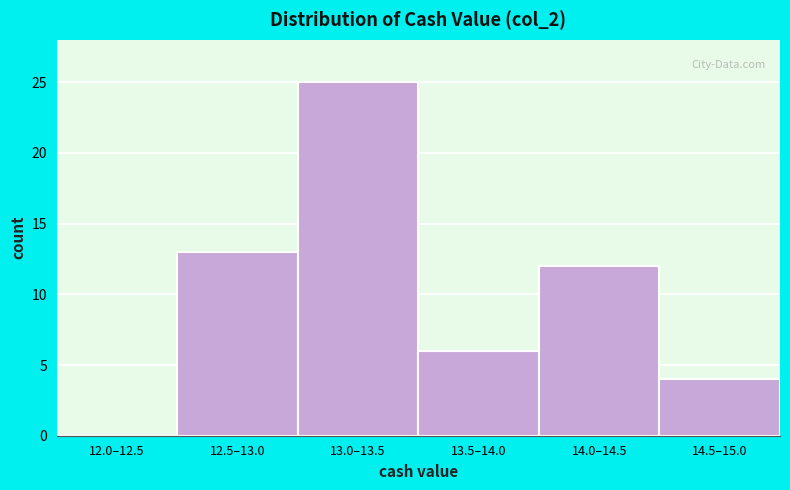

Reading left to right, transcribe all the data shown in this chart.

12.0–12.5=0	12.5–13.0=13	13.0–13.5=25	13.5–14.0=6	14.0–14.5=12	14.5–15.0=4